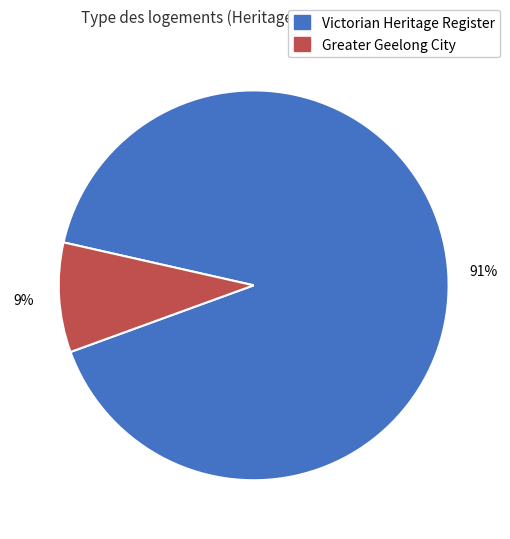

How many slices are in this pie chart?

2